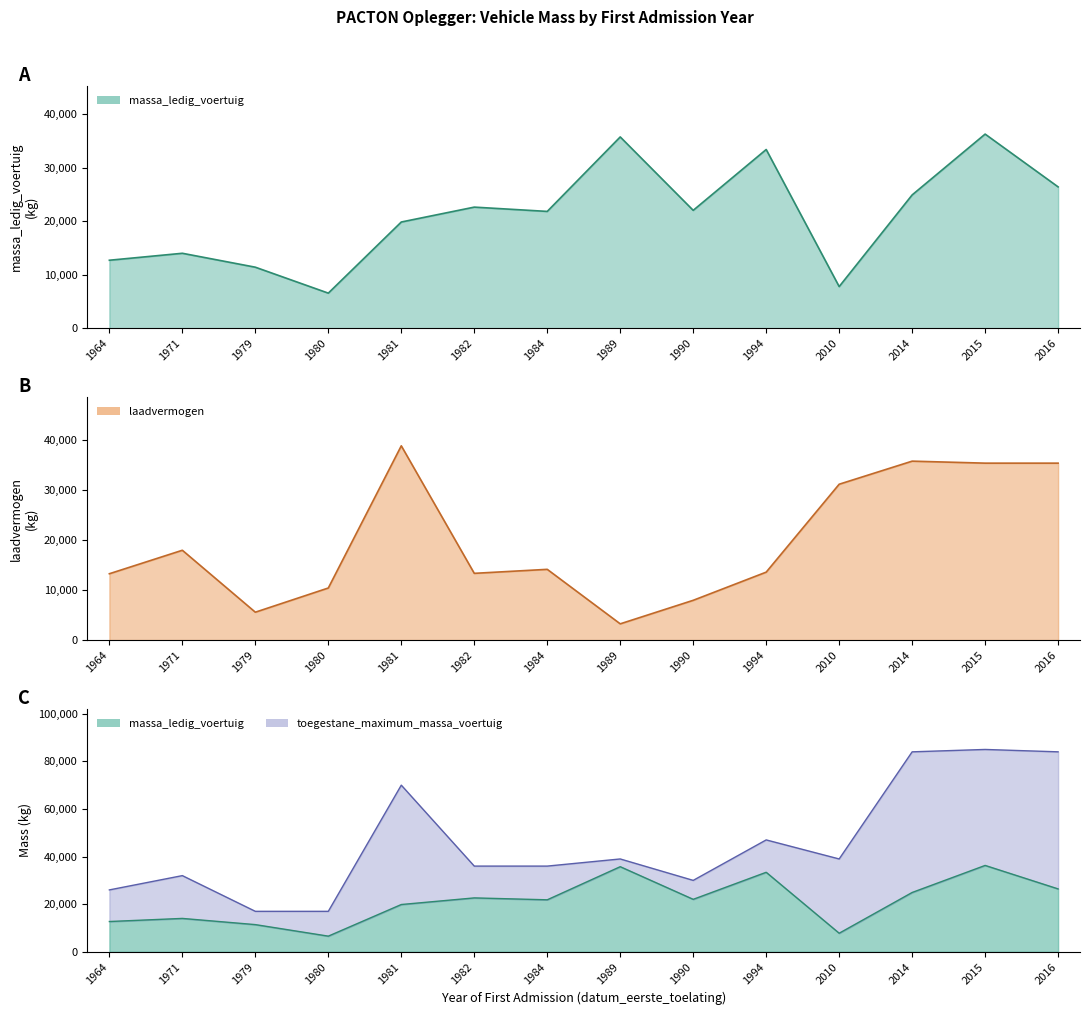

Count the number of categories in the chart.

14